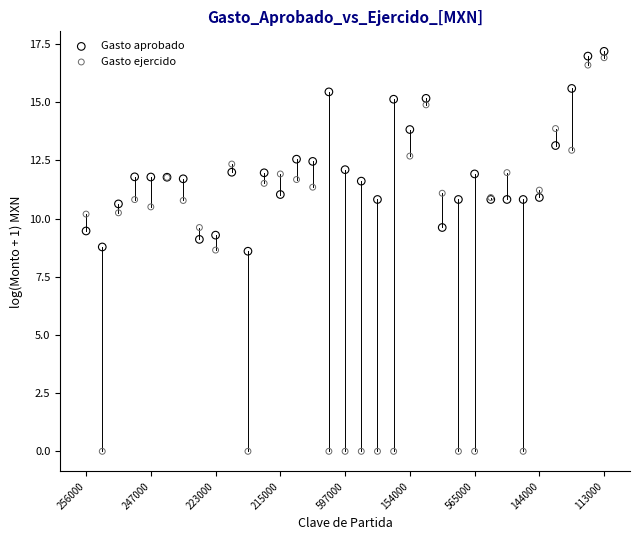

Which series has the largest Y range (max minus min)?

Gasto ejercido